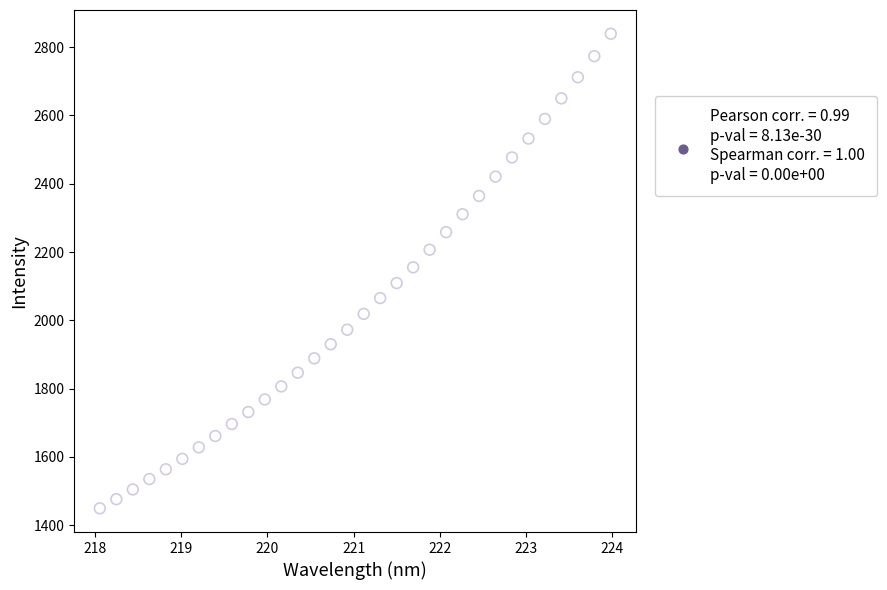

What is the range of Y values (max minus min)?

1390.2